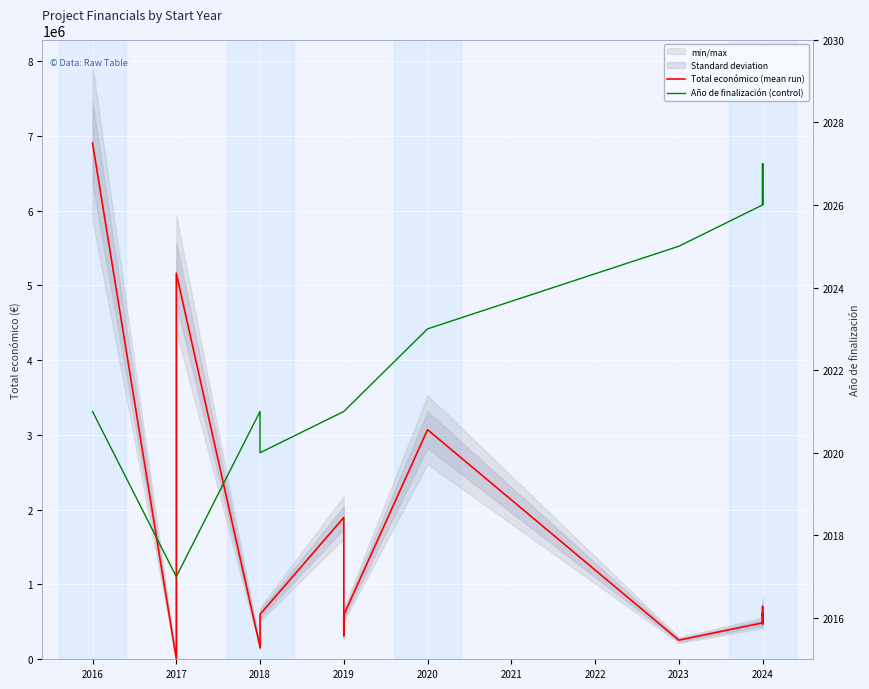

True or false: Total económico (mean run) has a value of 233695 at 2024.

False